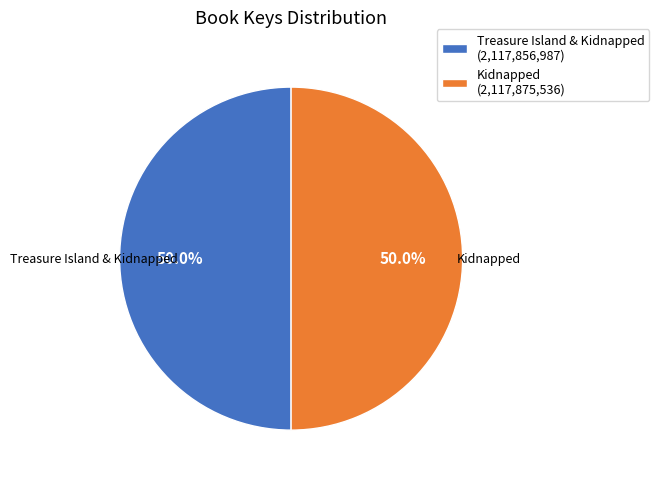

What is the ratio of the value at Kidnapped to the value at Treasure Island & Kidnapped?

1.0